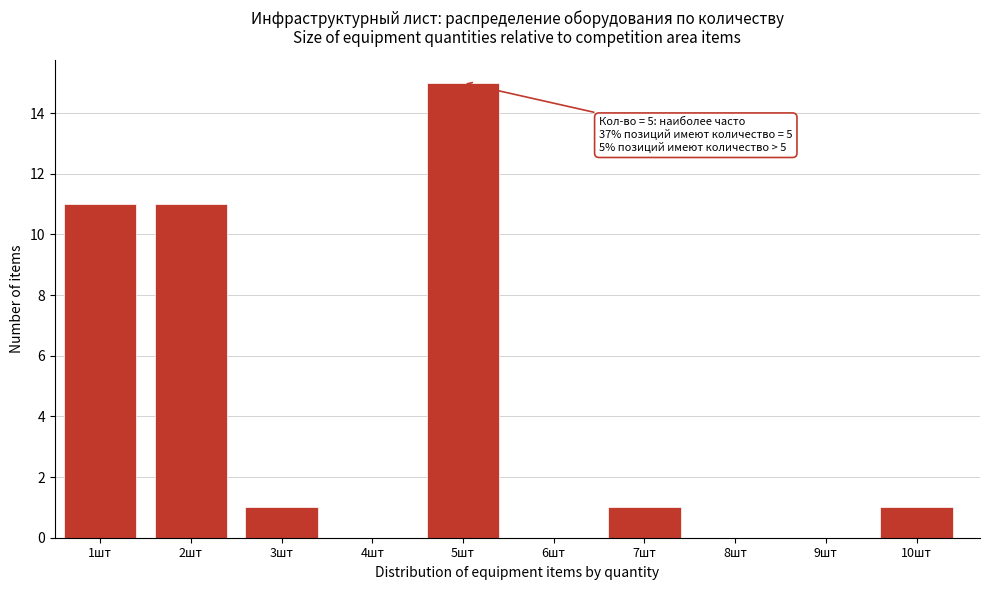

Reading left to right, extract all data points from this chart.

1шт=11	2шт=11	3шт=1	4шт=0	5шт=15	6шт=0	7шт=1	8шт=0	9шт=0	10шт=1